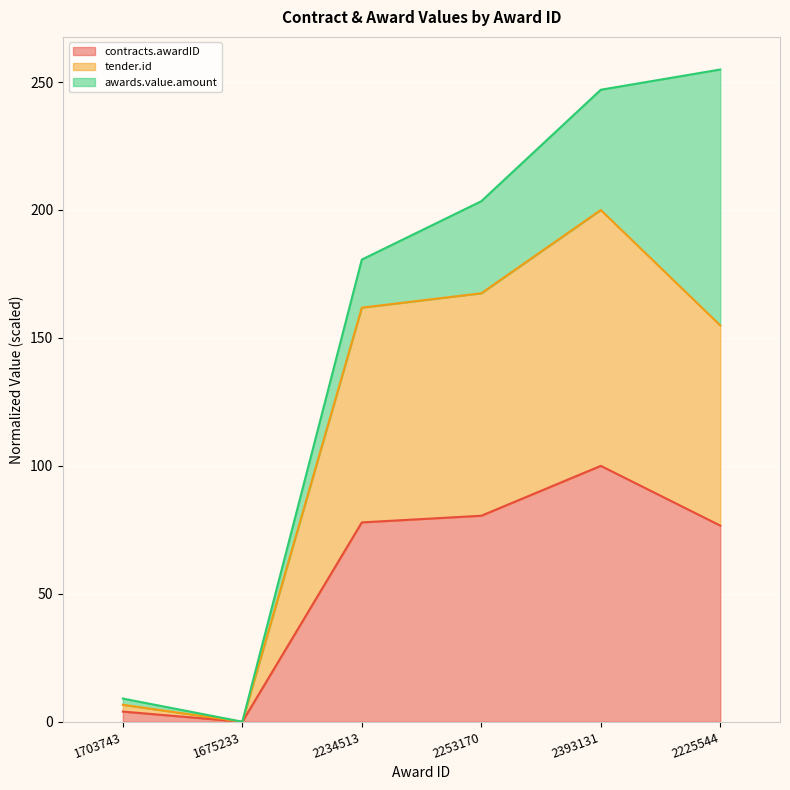

List the labels in order of tender.id value, largest first.

2393131, 2253170, 2234513, 2225544, 1703743, 1675233